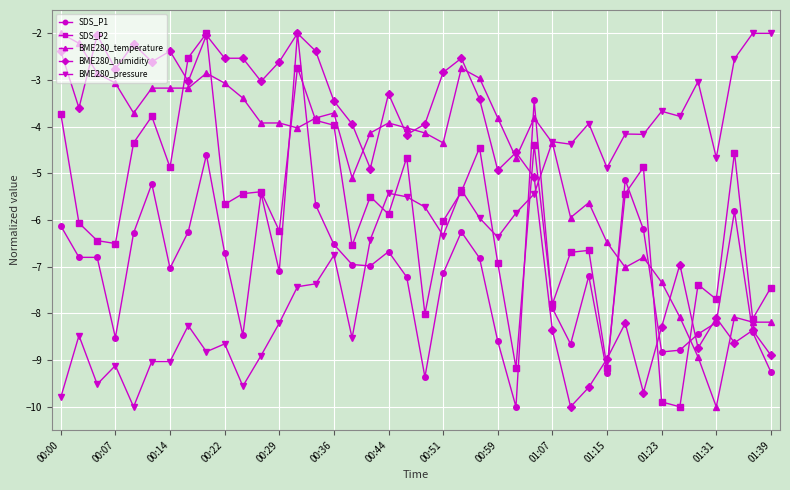

What is the minimum value shown in the chart?

-10.0